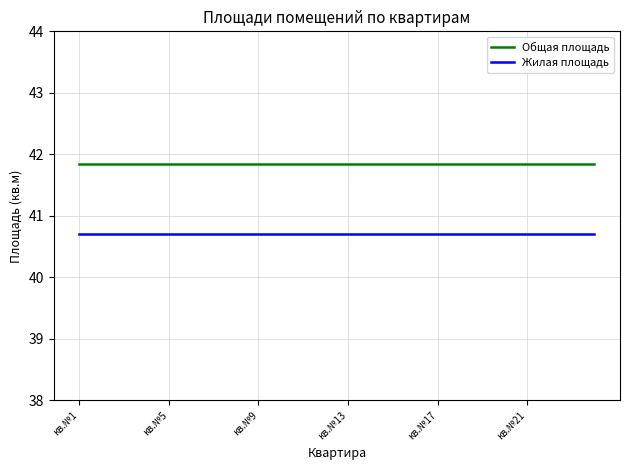

True or false: Жилая площадь and Общая площадь intersect in this chart.

False